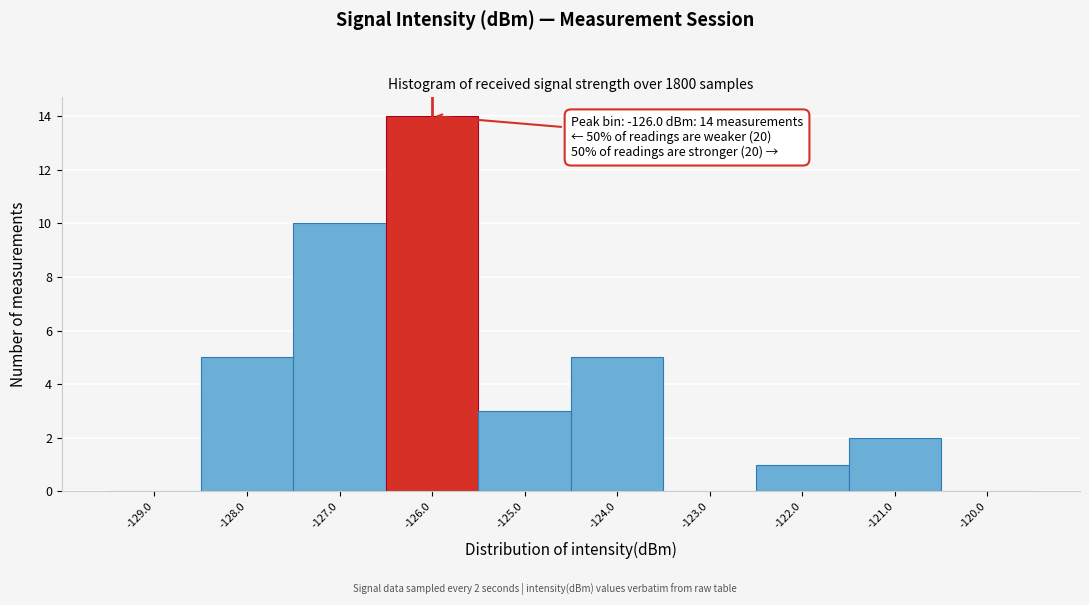

Which range on the x-axis has the tallest bar?

-126.5 to -125.5